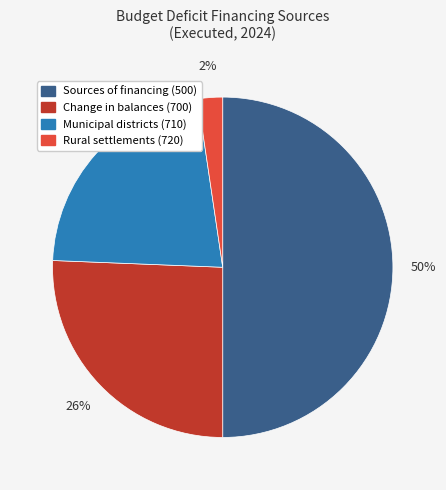

To the nearest percent, what is the average slice percentage?

25%